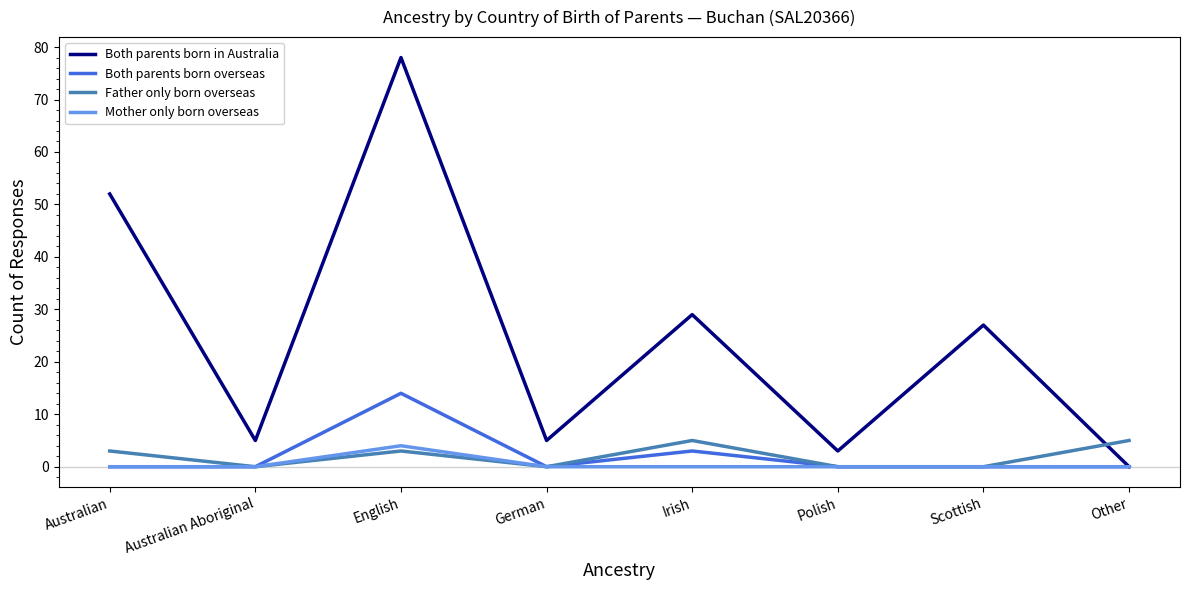

What position from the right is Scottish?

2